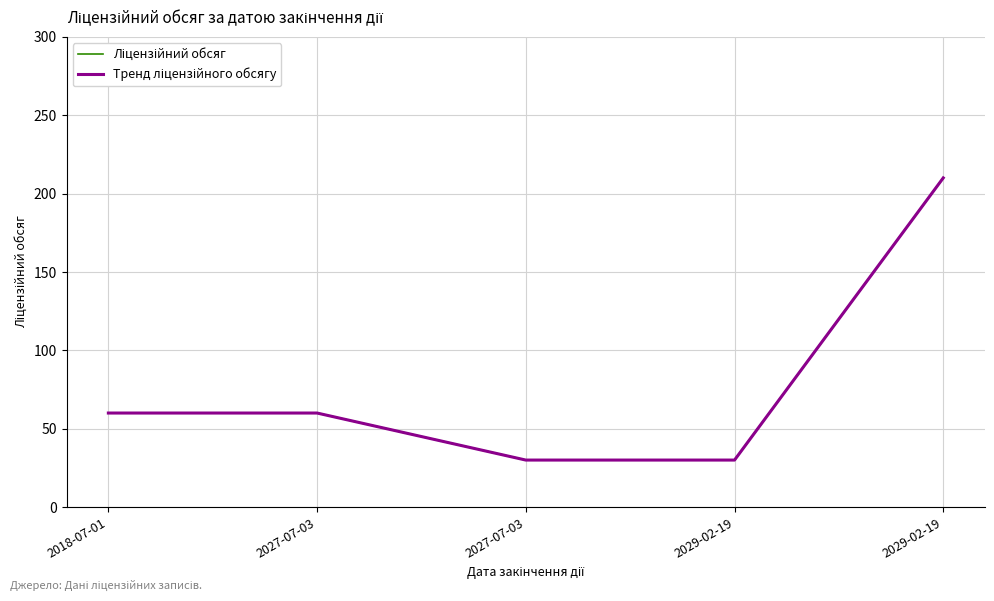

Does the chart have visible grid lines?

Yes